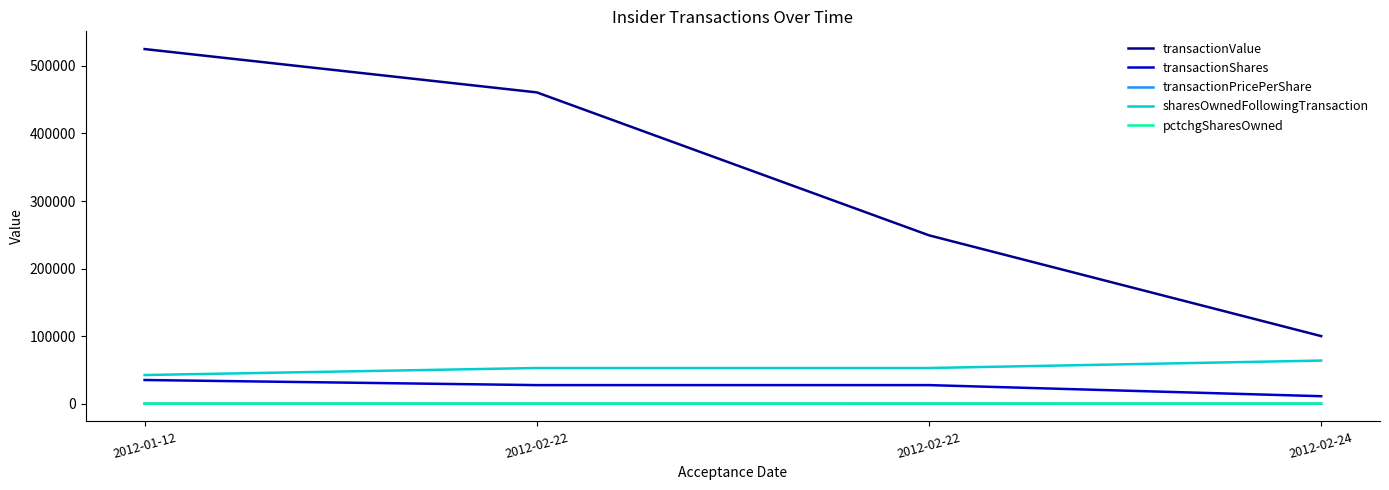

Is this an area chart (filled region under the line)?

No